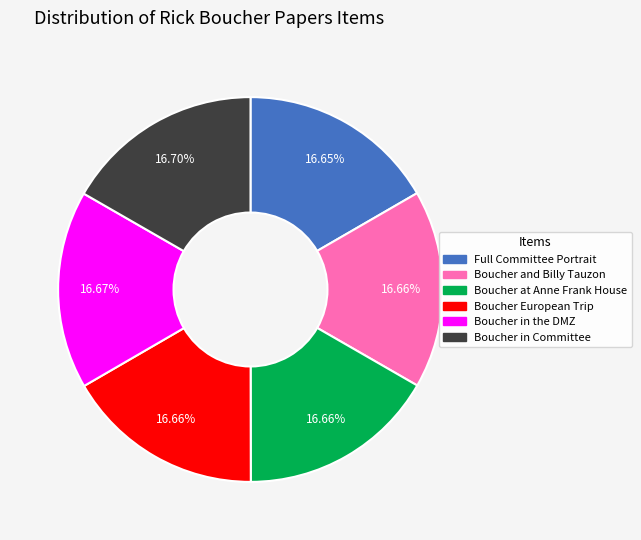

Does Boucher at Anne Frank House represent more than half of the total?

No